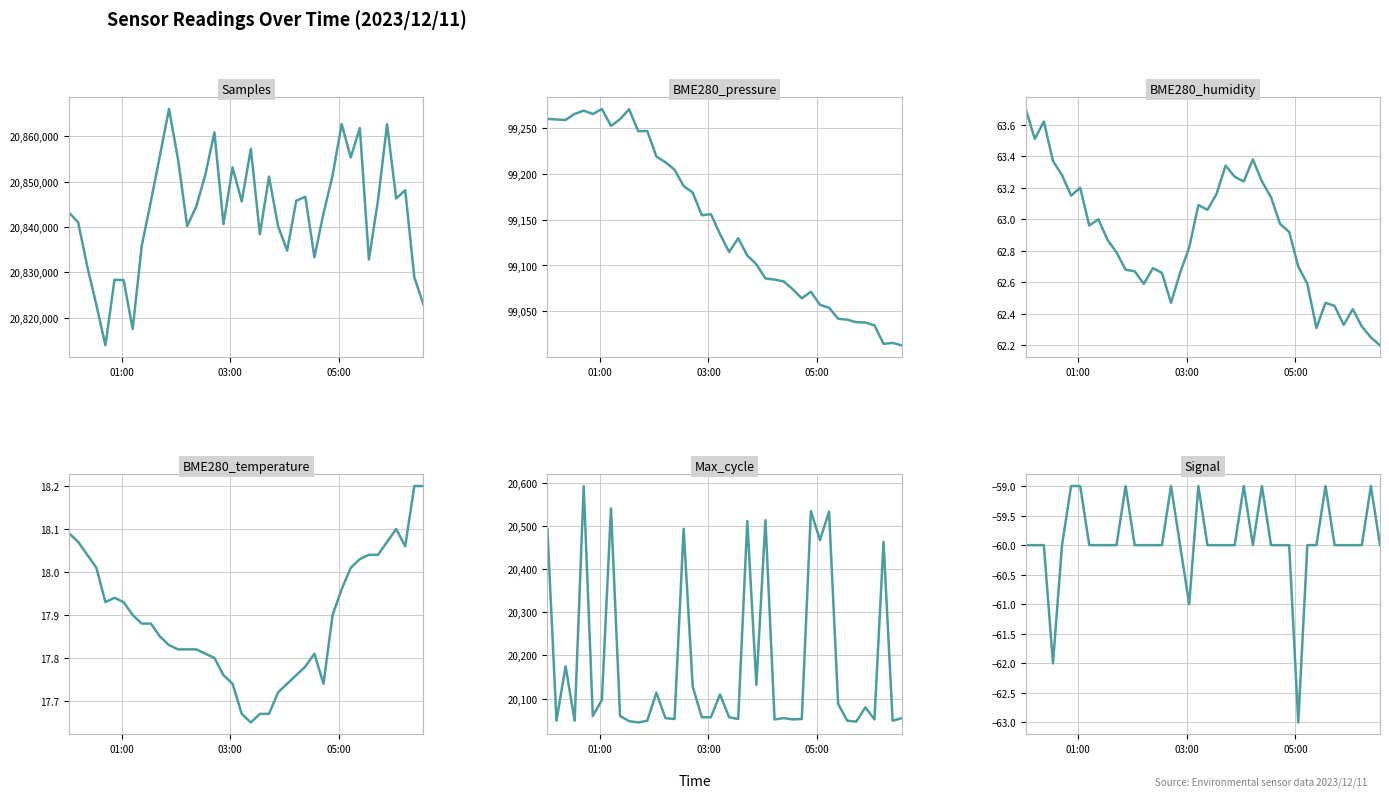

Count the number of categories in the chart.

40